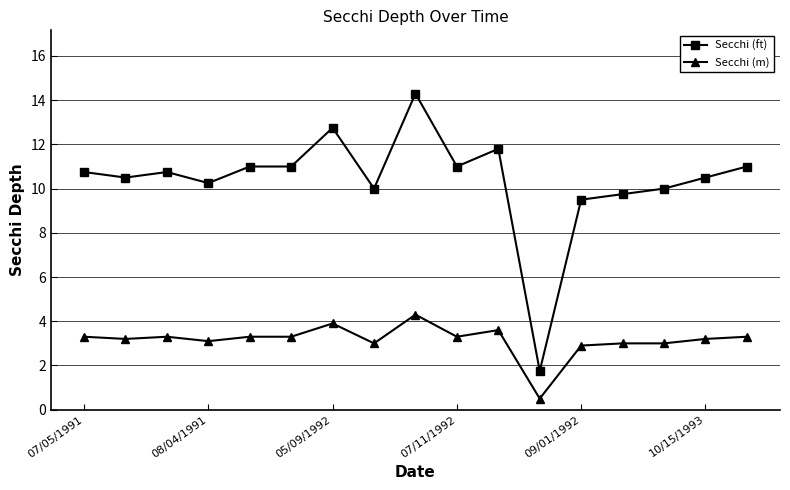

True or false: Secchi (m) and Secchi (ft) cross at least once.

False